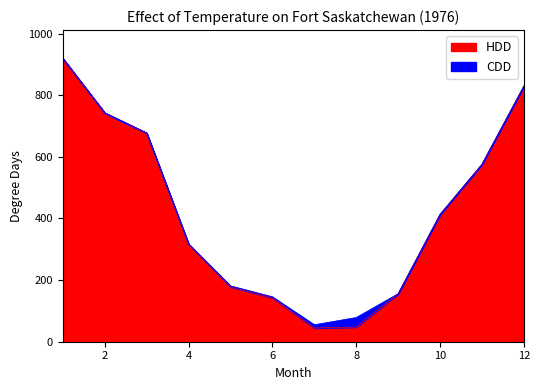

Reading right to left, what are all the values shown in this chart?

829.9	575.9	413.2	155.7	47.8	44.6	142.9	178.4	317.1	677.3	742.7	919.4